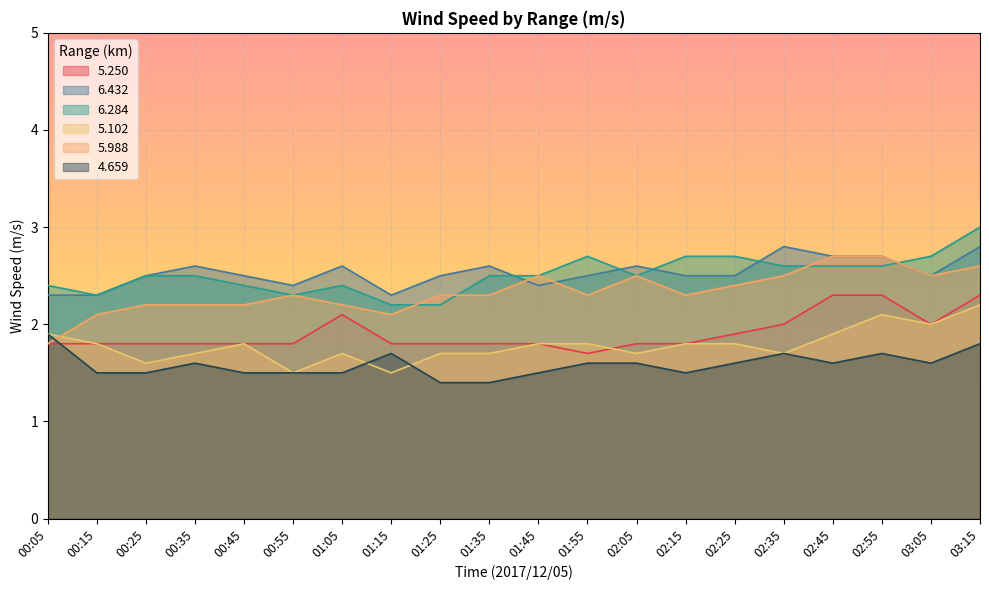

Reading left to right, what are all the values shown in this chart?

  5.250: 00:05=1.8	00:15=1.8	00:25=1.8	00:35=1.8	00:45=1.8	00:55=1.8	01:05=2.1	01:15=1.8	01:25=1.8	01:35=1.8	01:45=1.8	01:55=1.7	02:05=1.8	02:15=1.8	02:25=1.9	02:35=2.0	02:45=2.3	02:55=2.3	03:05=2.0	03:15=2.3
  6.432: 00:05=2.3	00:15=2.3	00:25=2.5	00:35=2.6	00:45=2.5	00:55=2.4	01:05=2.6	01:15=2.3	01:25=2.5	01:35=2.6	01:45=2.4	01:55=2.5	02:05=2.6	02:15=2.5	02:25=2.5	02:35=2.8	02:45=2.7	02:55=2.7	03:05=2.5	03:15=2.8
  6.284: 00:05=2.4	00:15=2.3	00:25=2.5	00:35=2.5	00:45=2.4	00:55=2.3	01:05=2.4	01:15=2.2	01:25=2.2	01:35=2.5	01:45=2.5	01:55=2.7	02:05=2.5	02:15=2.7	02:25=2.7	02:35=2.6	02:45=2.6	02:55=2.6	03:05=2.7	03:15=3.0
  5.102: 00:05=1.9	00:15=1.8	00:25=1.6	00:35=1.7	00:45=1.8	00:55=1.5	01:05=1.7	01:15=1.5	01:25=1.7	01:35=1.7	01:45=1.8	01:55=1.8	02:05=1.7	02:15=1.8	02:25=1.8	02:35=1.7	02:45=1.9	02:55=2.1	03:05=2.0	03:15=2.2
  5.988: 00:05=1.8	00:15=2.1	00:25=2.2	00:35=2.2	00:45=2.2	00:55=2.3	01:05=2.2	01:15=2.1	01:25=2.3	01:35=2.3	01:45=2.5	01:55=2.3	02:05=2.5	02:15=2.3	02:25=2.4	02:35=2.5	02:45=2.7	02:55=2.7	03:05=2.5	03:15=2.6
  4.659: 00:05=1.9	00:15=1.5	00:25=1.5	00:35=1.6	00:45=1.5	00:55=1.5	01:05=1.5	01:15=1.7	01:25=1.4	01:35=1.4	01:45=1.5	01:55=1.6	02:05=1.6	02:15=1.5	02:25=1.6	02:35=1.7	02:45=1.6	02:55=1.7	03:05=1.6	03:15=1.8